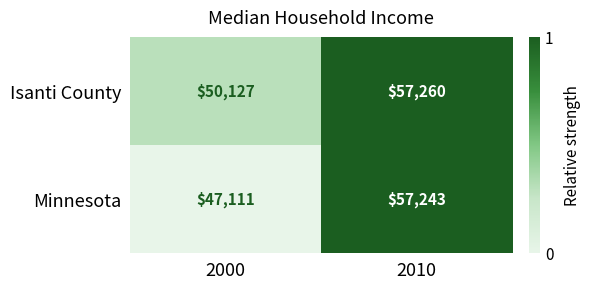

Where is Minnesota nearest to the value 52177?

2000